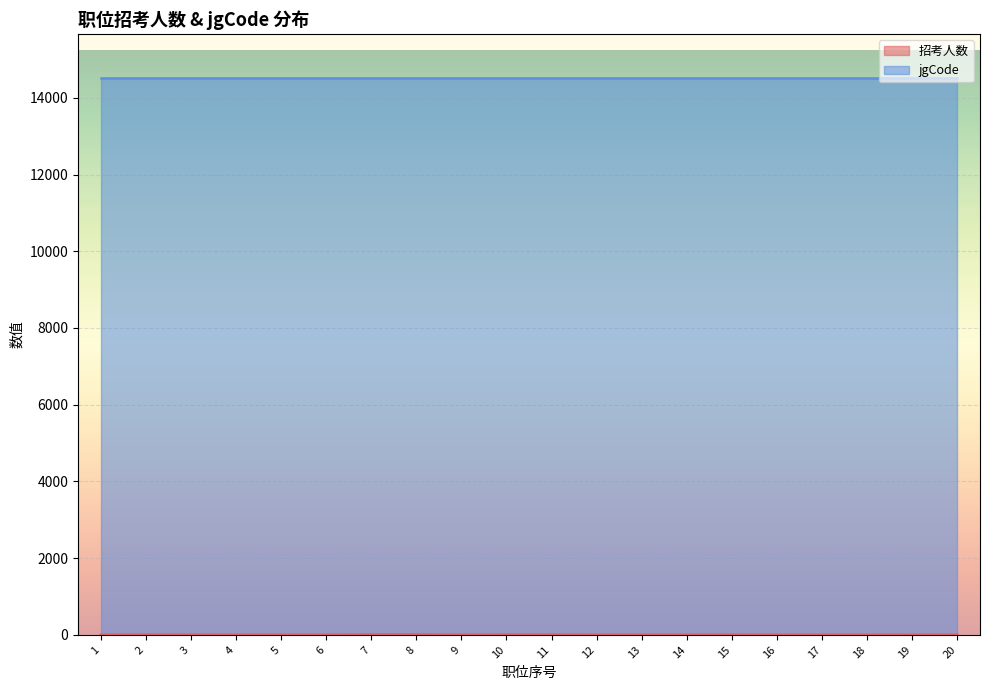

How many interior local valleys does the 招考人数 (line) series have?

3